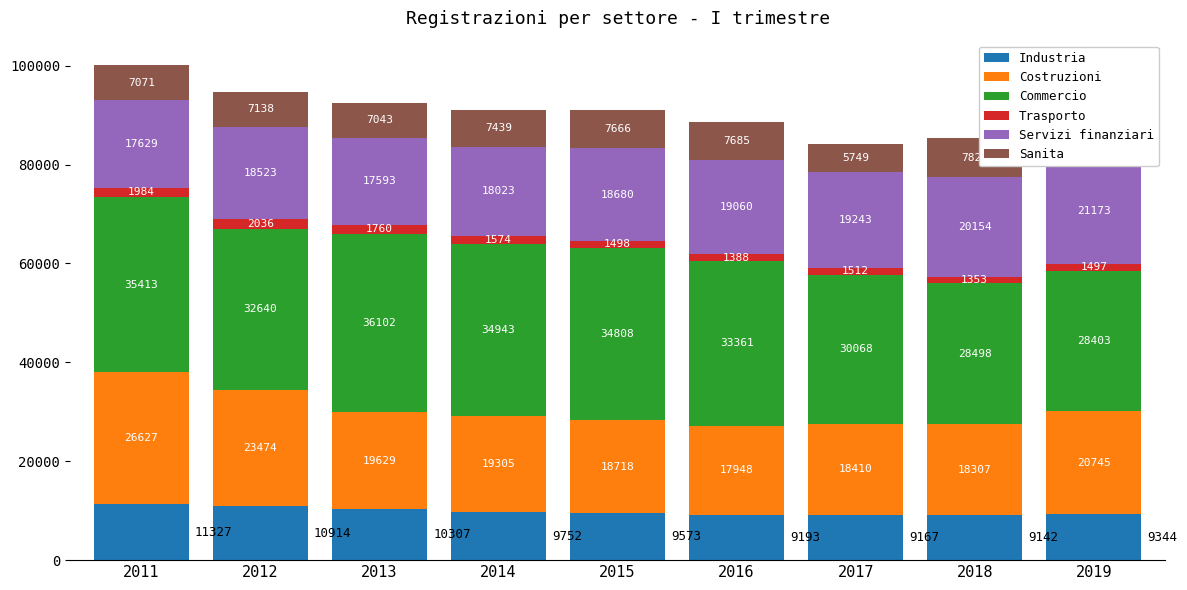

At 2019, list the series in order from smallest to largest.

Trasporto, Sanita, Industria, Costruzioni, Servizi finanziari, Commercio